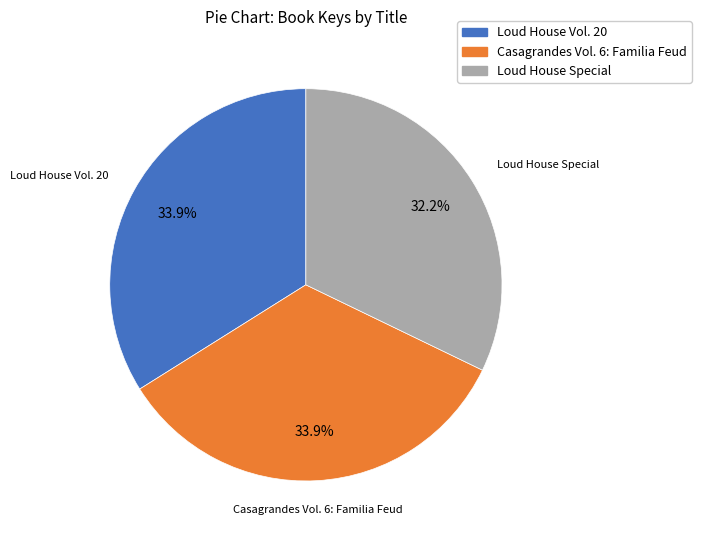

Which category has the smallest portion of the pie?

Loud House Special